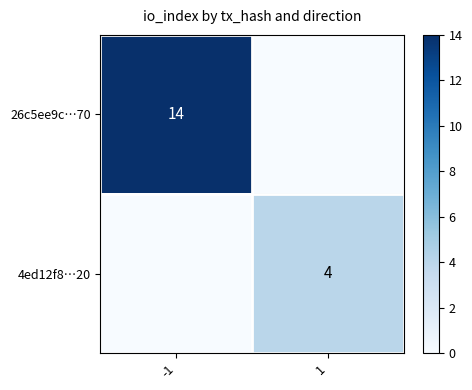

True or false: 26c5ee9c…70 has a value of 20 at -1.

False